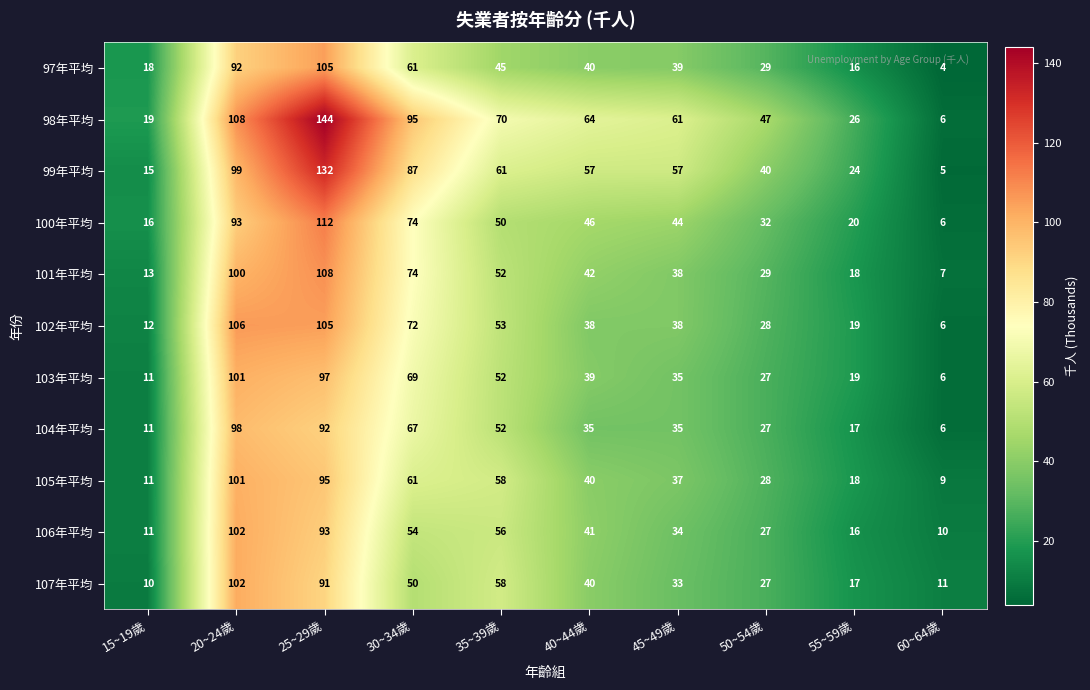

How many data points in 106年平均 are less than 41?

5